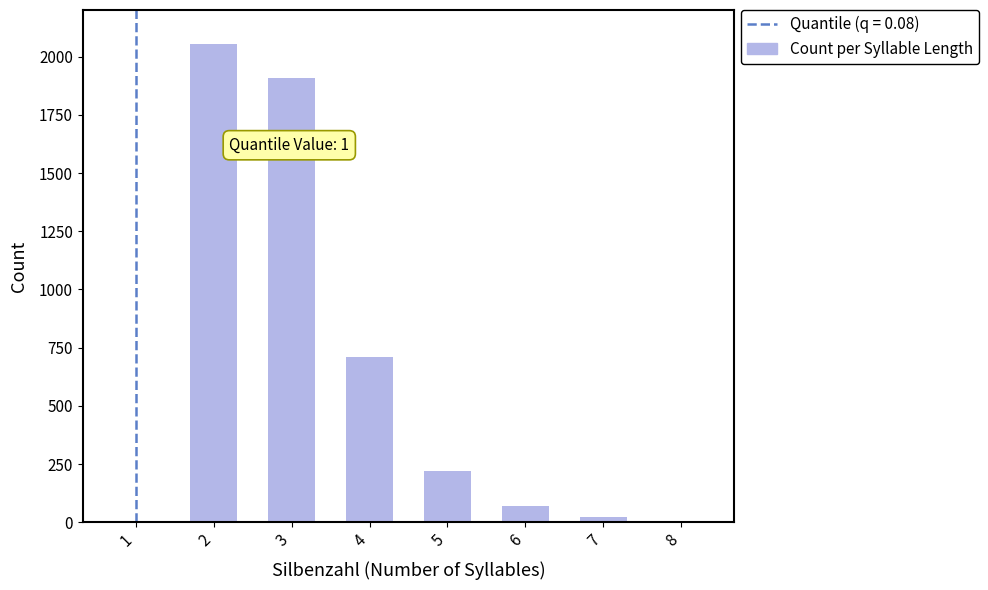

True or false: the data shows 2793 at 2.

False